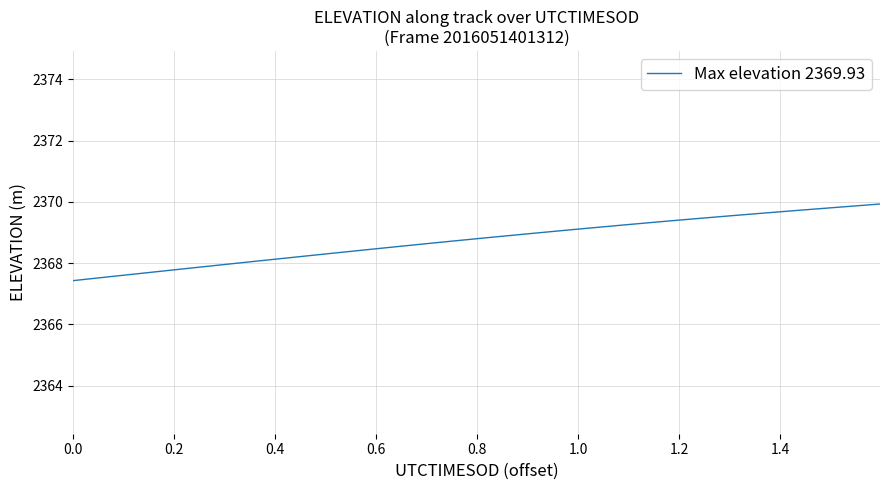

Reading left to right, transcribe all the data shown in this chart.

2367.4	2367.5	2367.6	2367.6	2367.7	2367.8	2367.9	2367.9	2368.0	2368.1	2368.1	2368.2	2368.3	2368.4	2368.4	2368.5	2368.6	2368.6	2368.7	2368.8	2368.8	2368.9	2369.0	2369.0	2369.1	2369.1	2369.2	2369.3	2369.3	2369.4	2369.4	2369.5	2369.6	2369.6	2369.7	2369.7	2369.8	2369.8	2369.9	2369.9